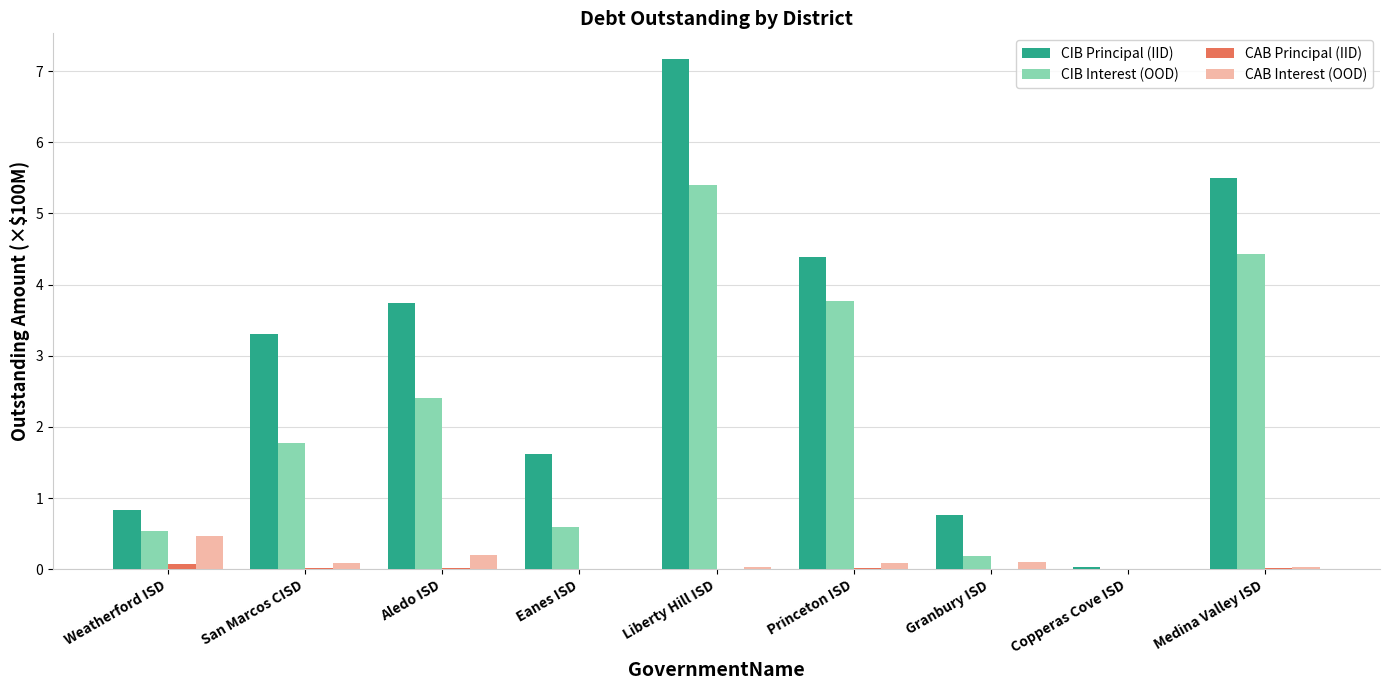

True or false: CIB Interest (OOD) has a value of 7.7 at Medina Valley ISD.

False